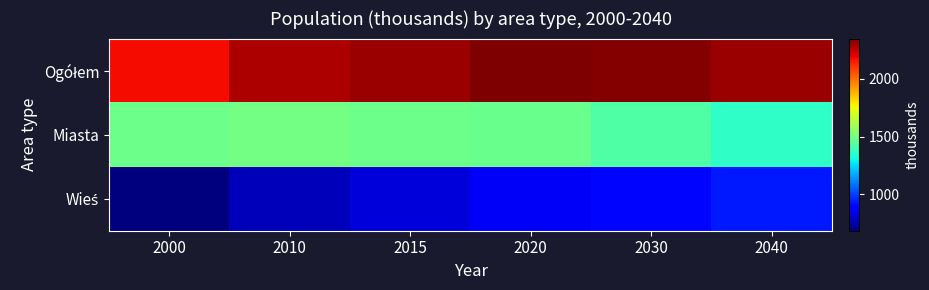

Between 2010 and 2040, which is larger?

2040